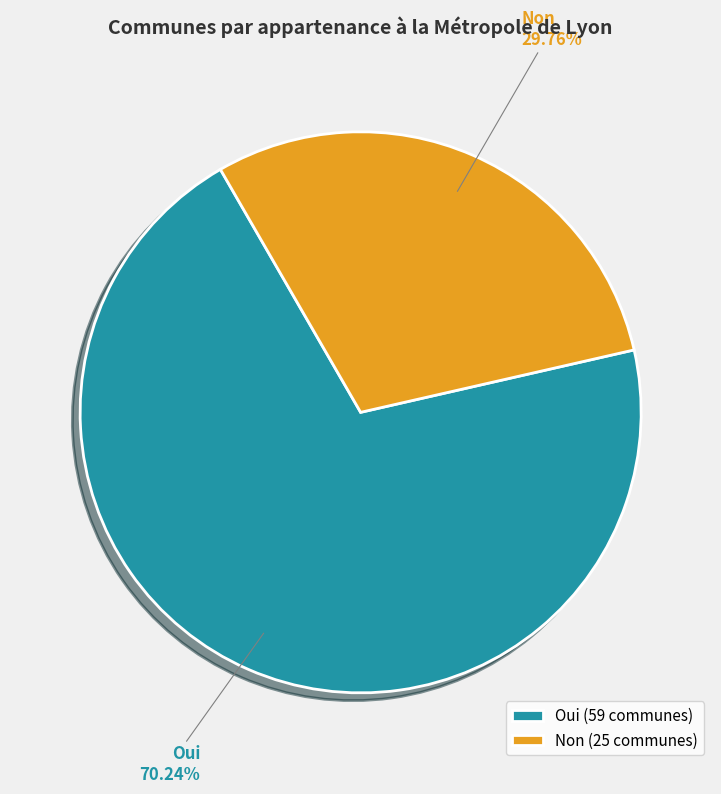

The Oui slice represents 70% of the pie. True or false?

True